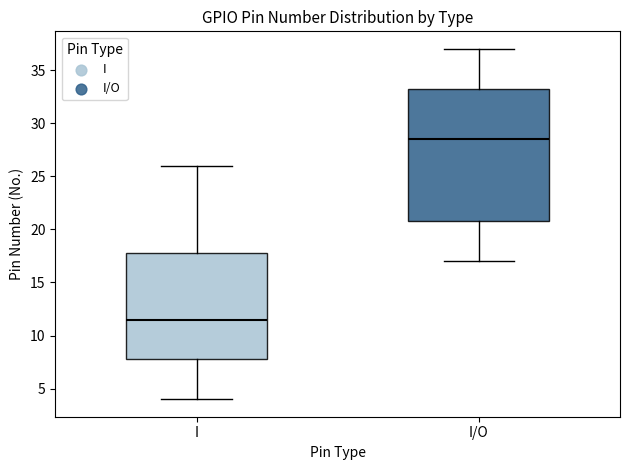

Which box has the highest median line?

I/O